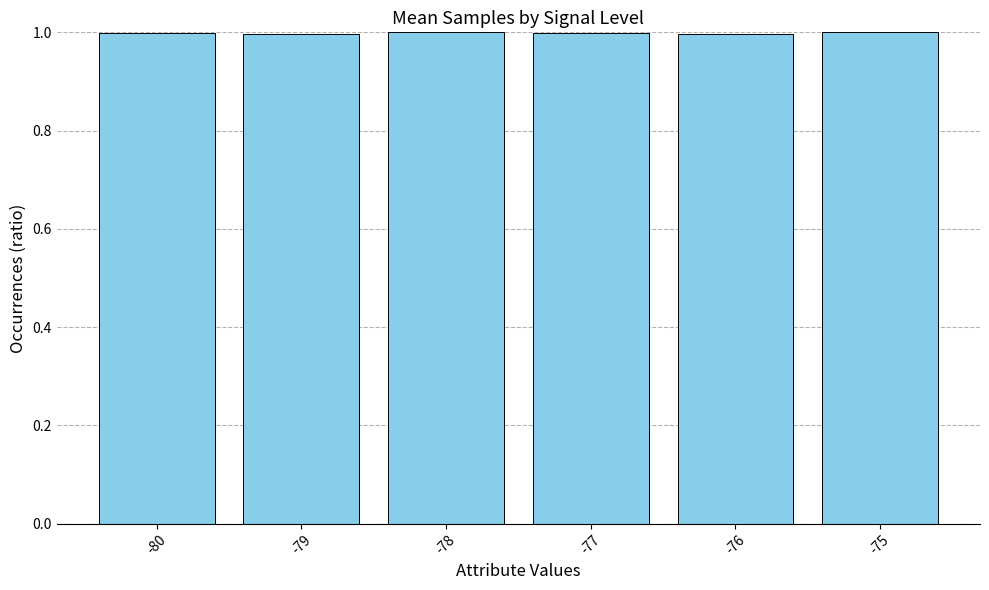

Reading left to right, what are all the values shown in this chart?

1.0	1.0	1.0	1.0	1.0	1.0